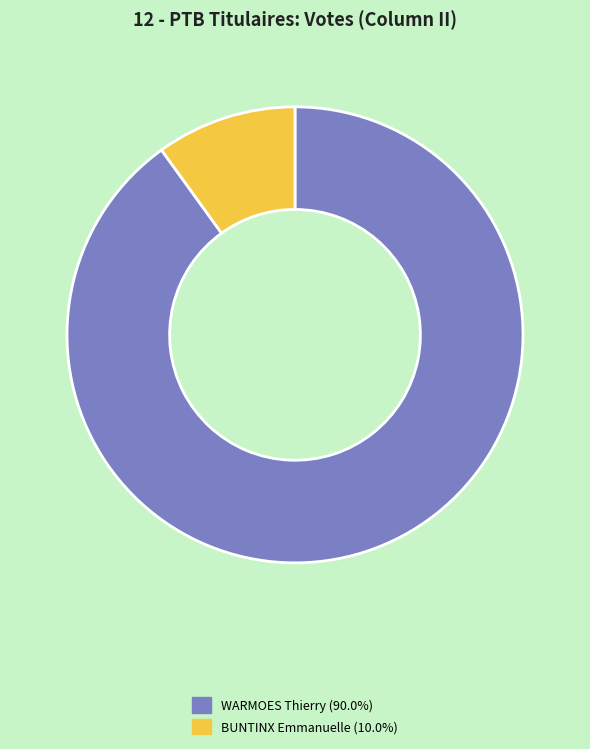

Does any single category account for the majority?

Yes